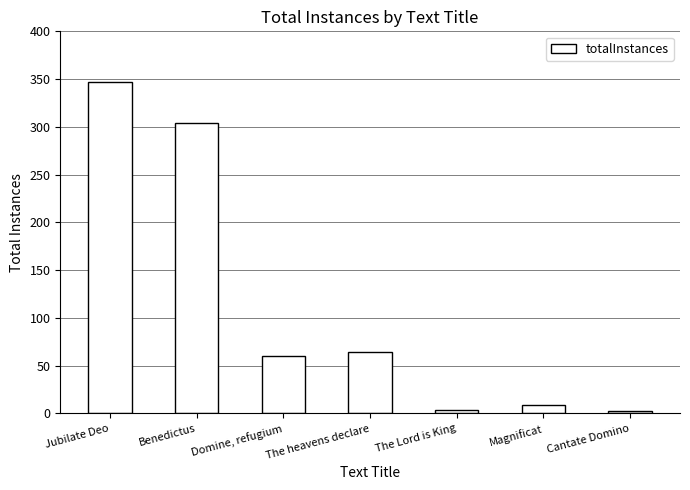

What is the average value?

113